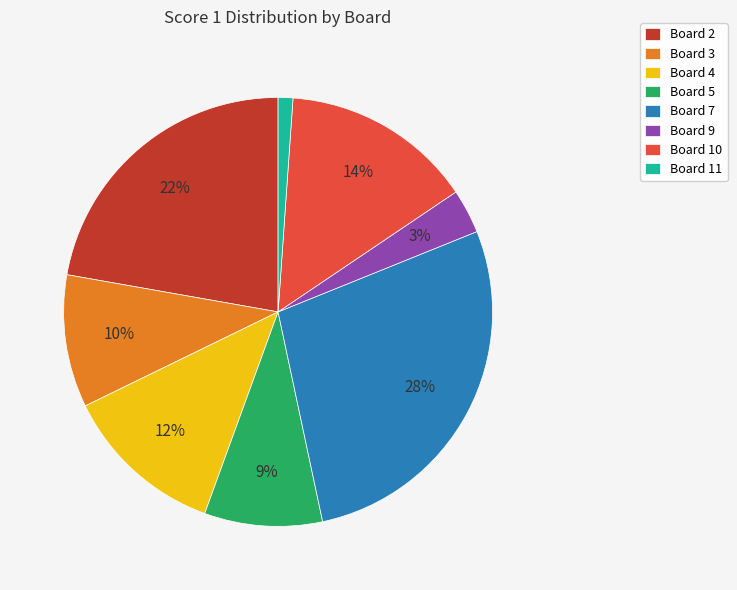

Is Board 5 the majority of the pie?

No